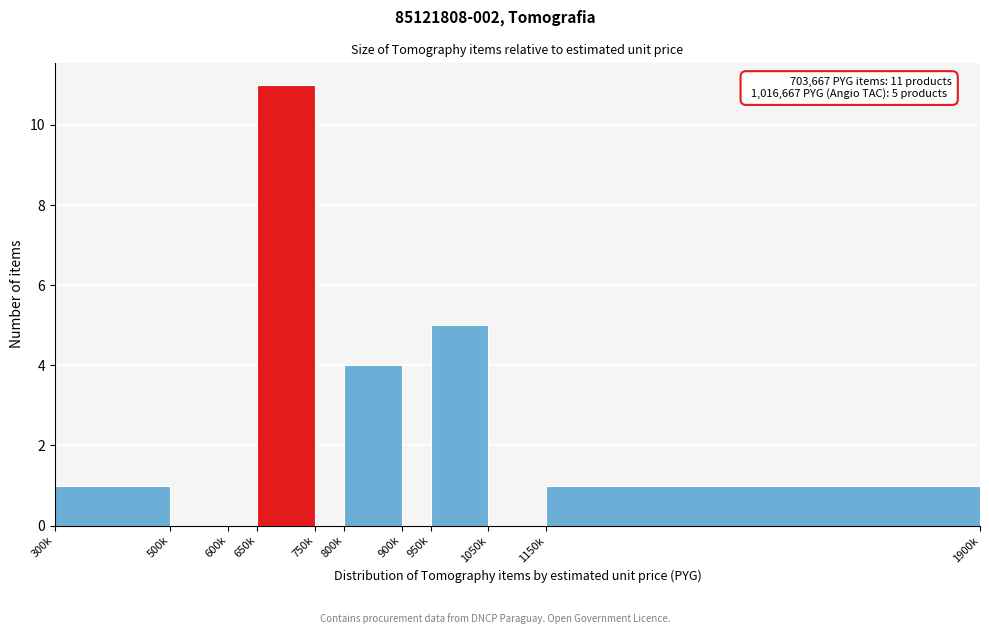

Reading right to left, transcribe all the data shown in this chart.

1150k=1	1050k=0	950k=5	900k=0	800k=4	750k=0	650k=11	600k=0	500k=0	300k=1